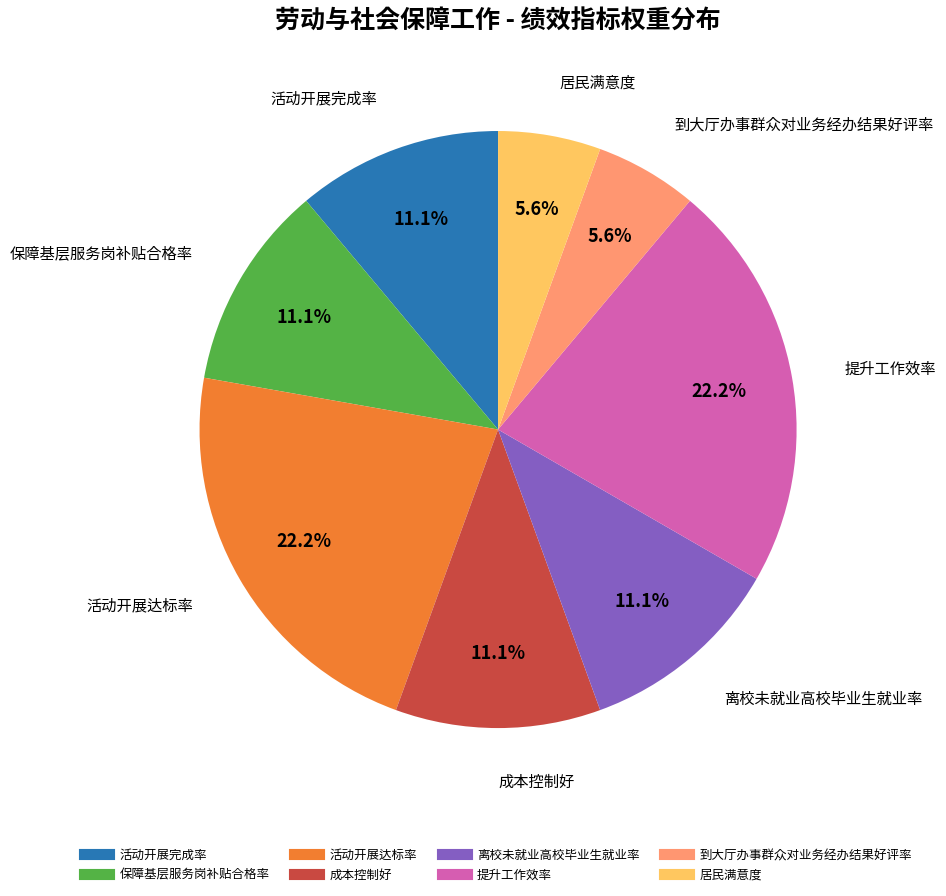

How much of the chart is everything except 成本控制好?

88.9%